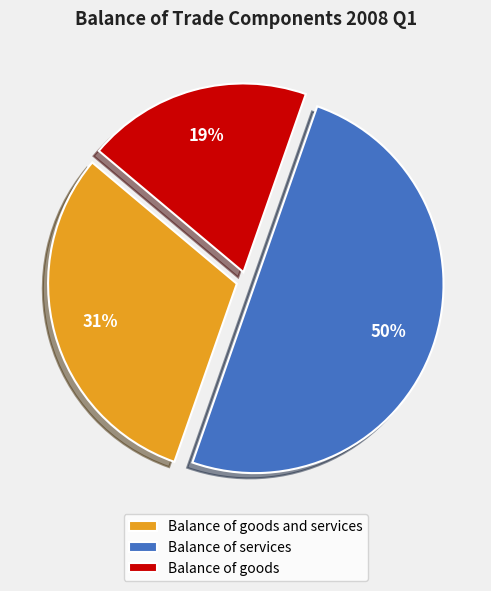

What percentage is the Balance of goods slice, to the nearest percent?

19%